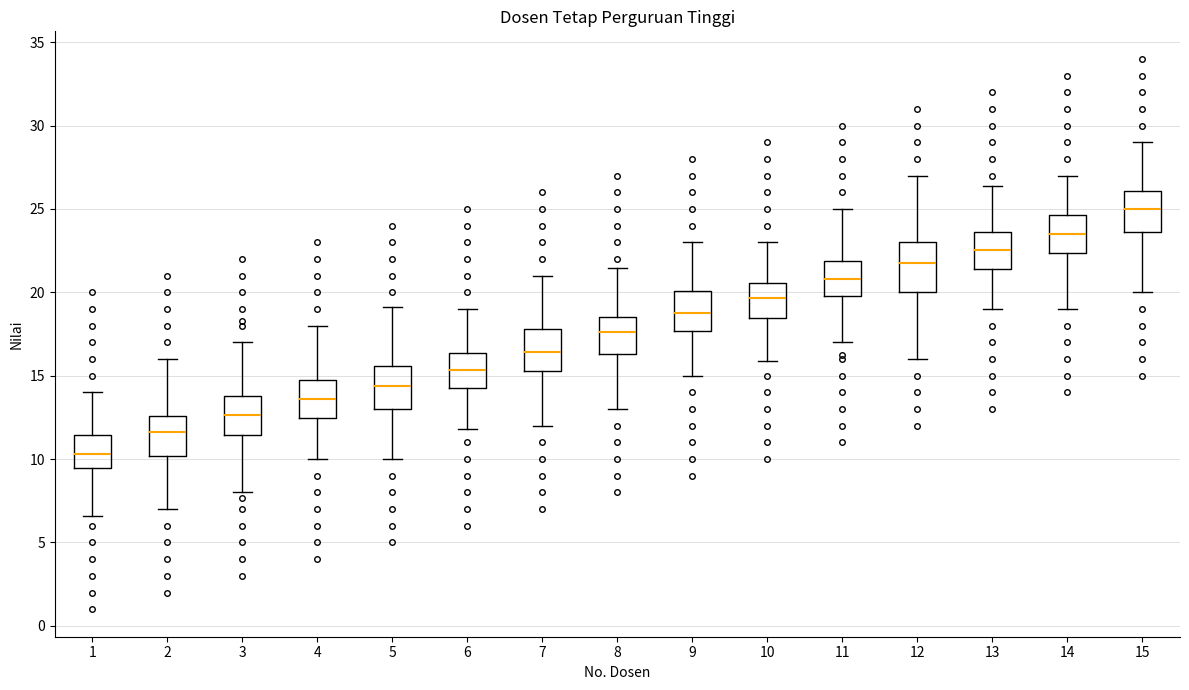

Where does the lower whisker of the box at x = 6 end on the y-axis? The values are not printed on the chart, so give them approximately, as read against the axis.

12.0